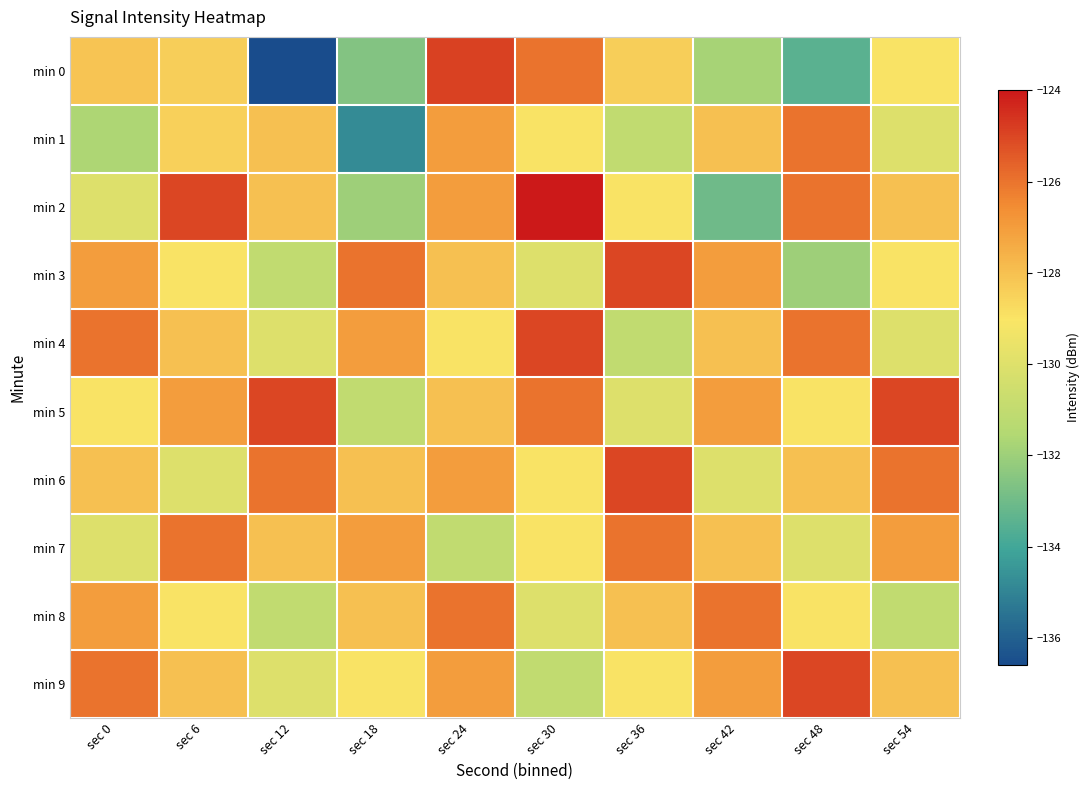

At which category does the chart reach its minimum across all series?

sec 12